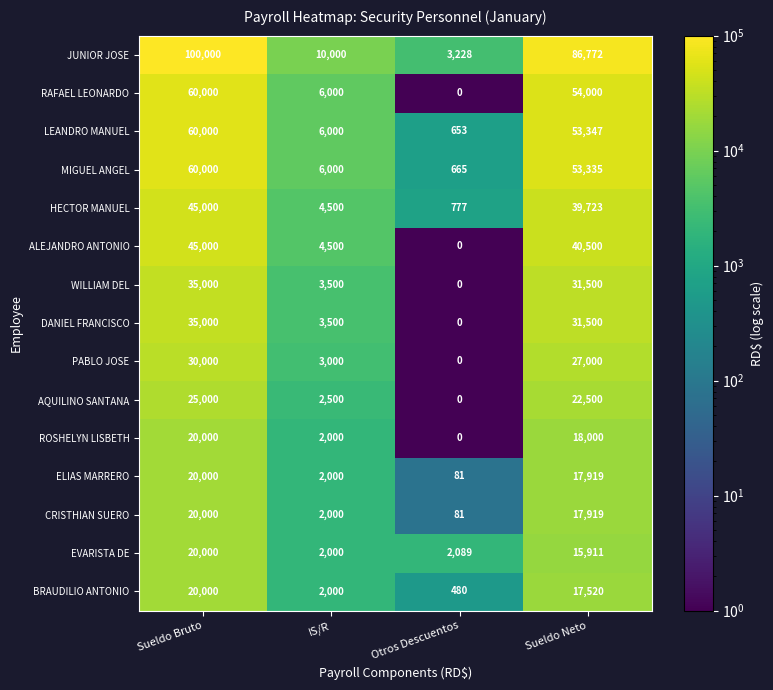

What is the average value of the MIGUEL ANGEL series?

30000